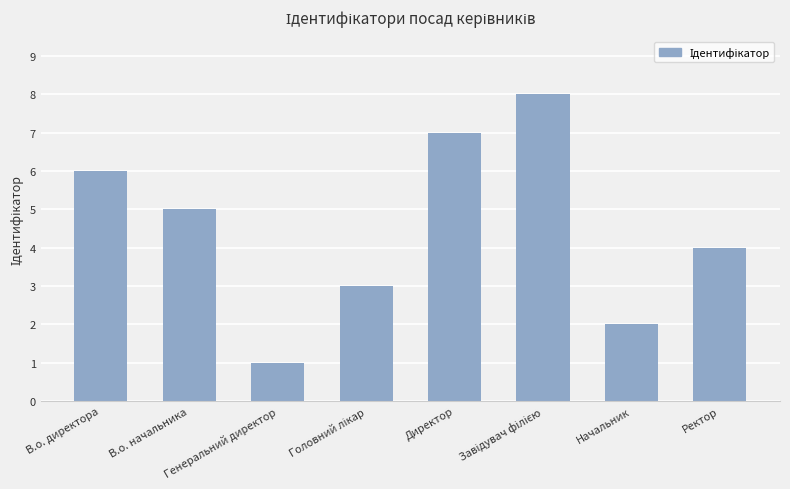

What is the maximum value shown in the chart?

8